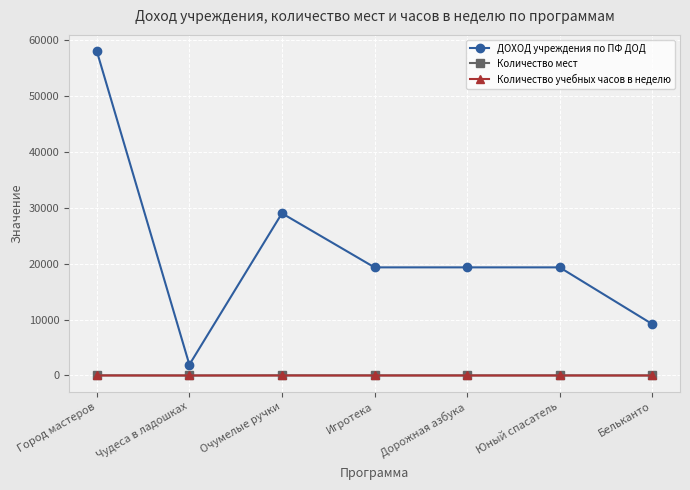

How many series are shown in this chart?

3